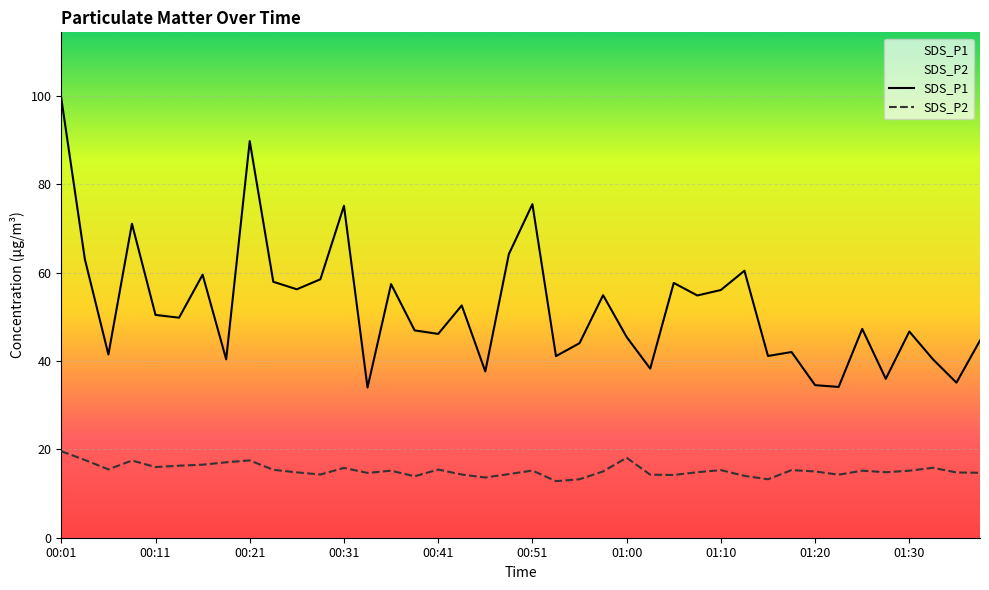

What is the sum of the SDS_P2 values at 00:48 and 00:14?

30.7